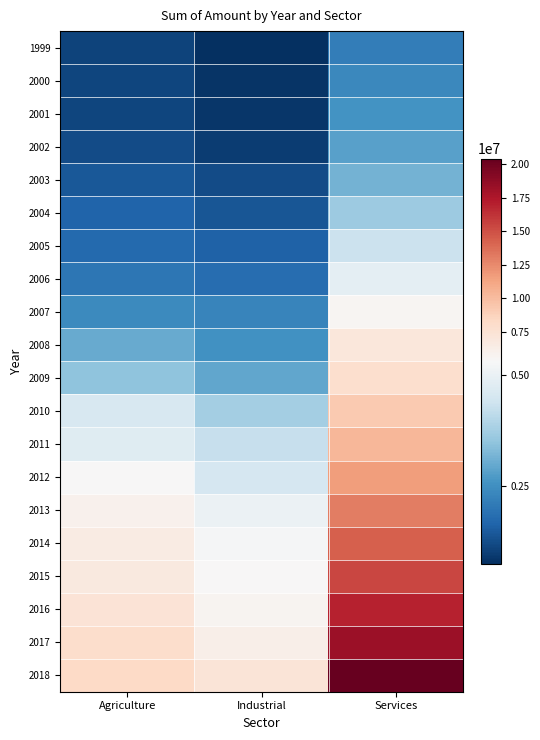

List the series in order of their peak value, highest first.

2018, 2017, 2016, 2015, 2014, 2013, 2012, 2011, 2010, 2009, 2008, 2007, 2006, 2005, 2004, 2003, 2002, 2001, 2000, 1999